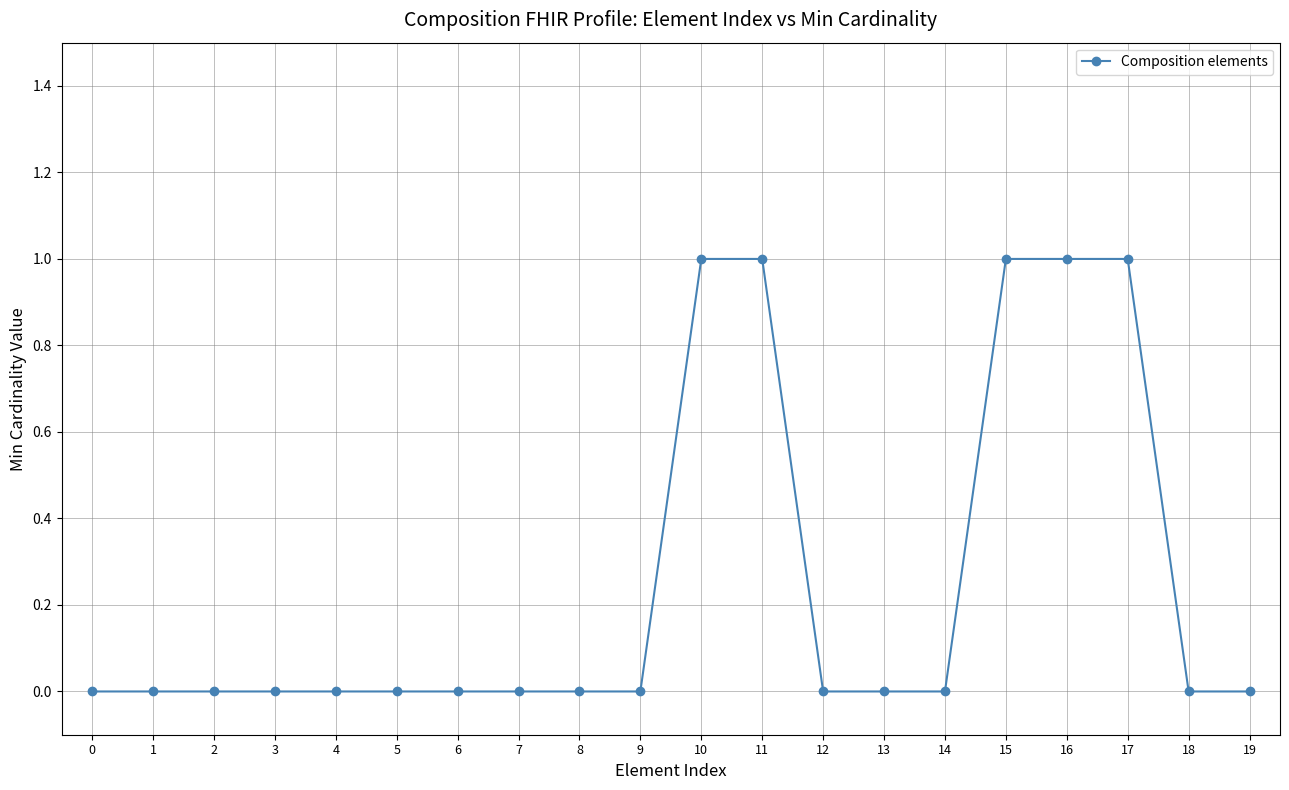

What is the difference between the second highest and minimum values?

1